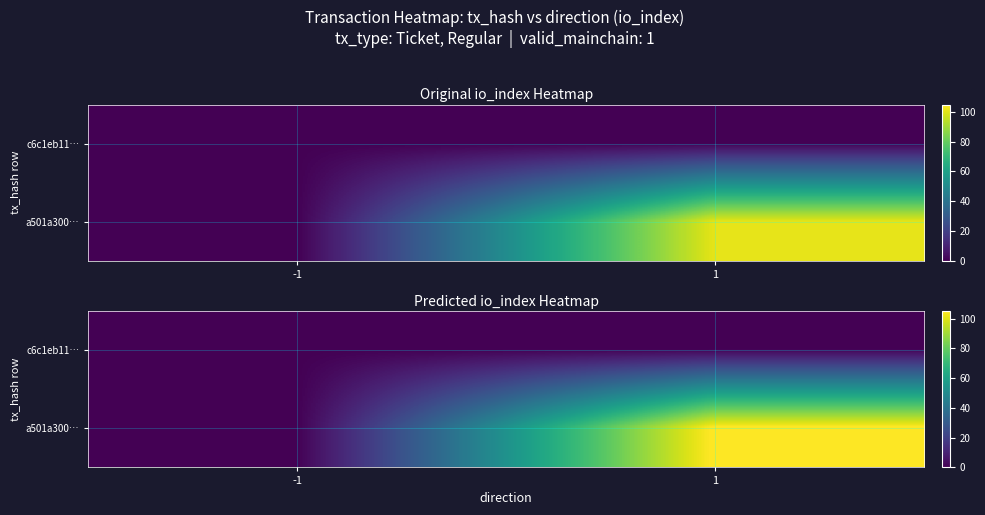

At which category does the chart reach its minimum across all series?

-1